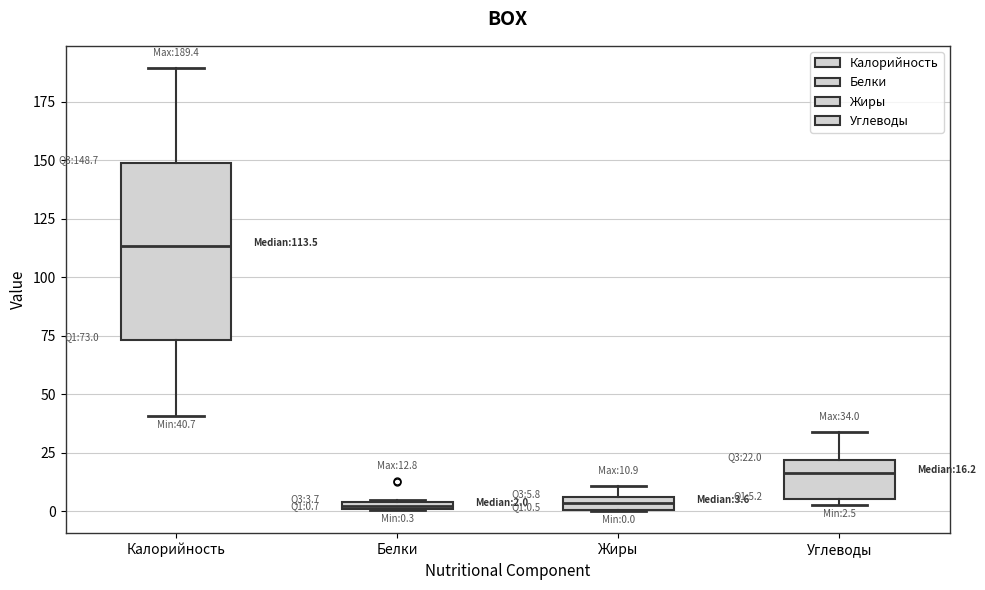

Which box is the tallest, from its lower edge to its upper edge?

Калорийность